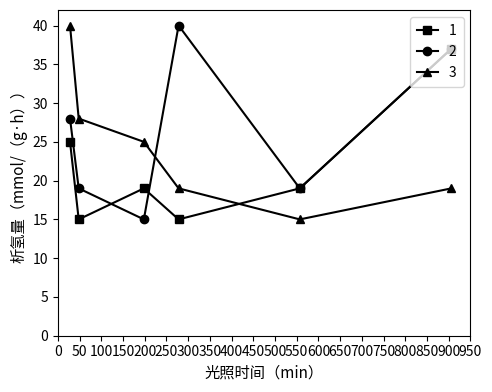

How many times do 1 and 3 cross each other?

1